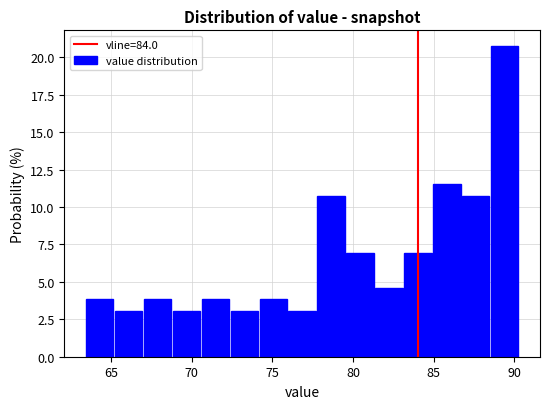

Around what value on the x-axis is the tallest bar? Give the approximate position of its centre, as read against the axis.

89.5